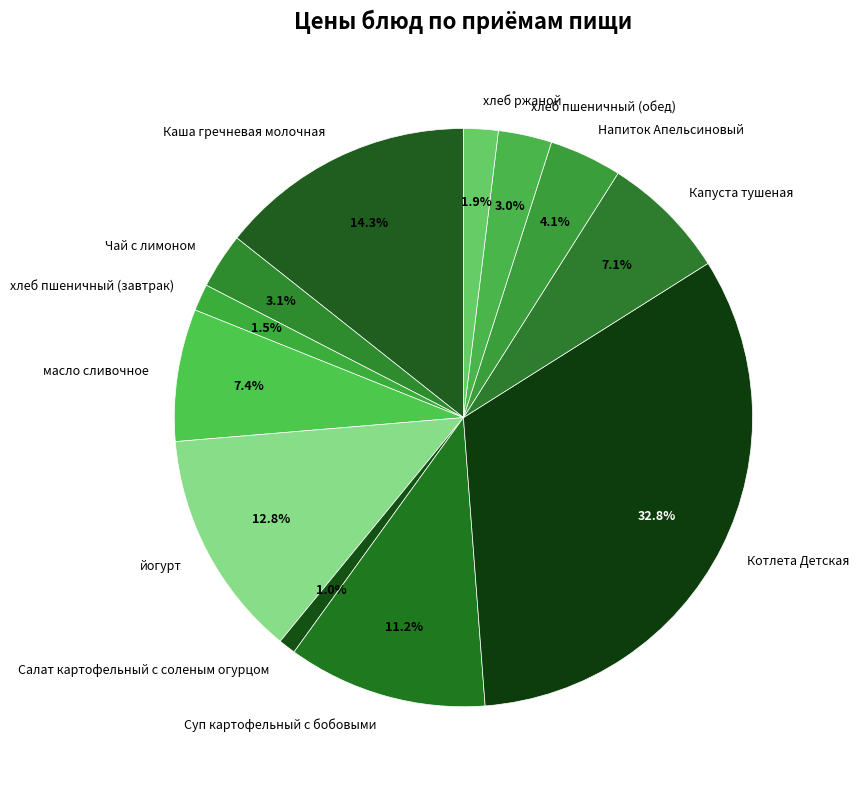

Is масло сливочное the majority of the pie?

No